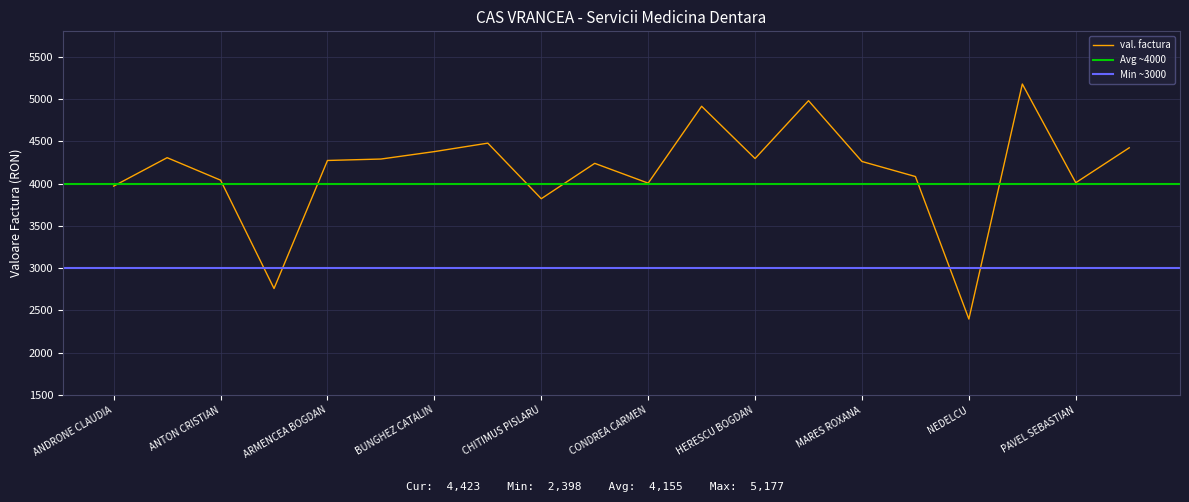

True or false: the data has more than 1 interior local peaks.

True